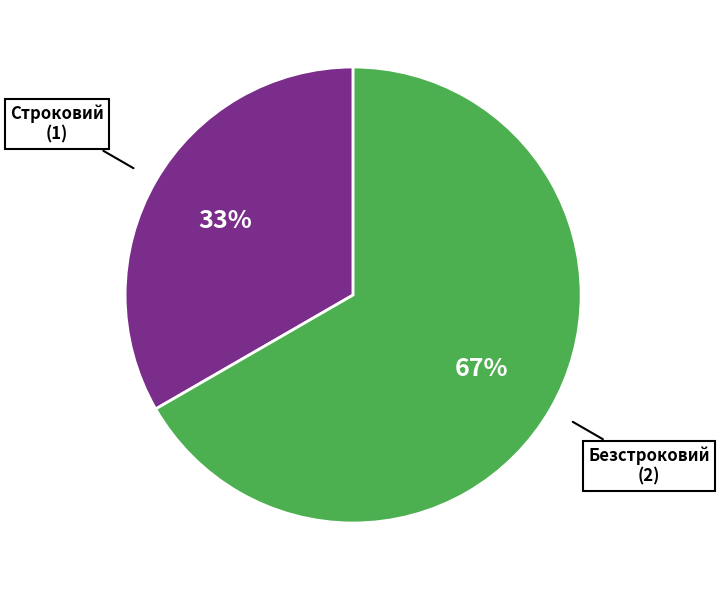

Combined, do Безстроковий (2) and Строковий (1) account for over 50%?

Yes